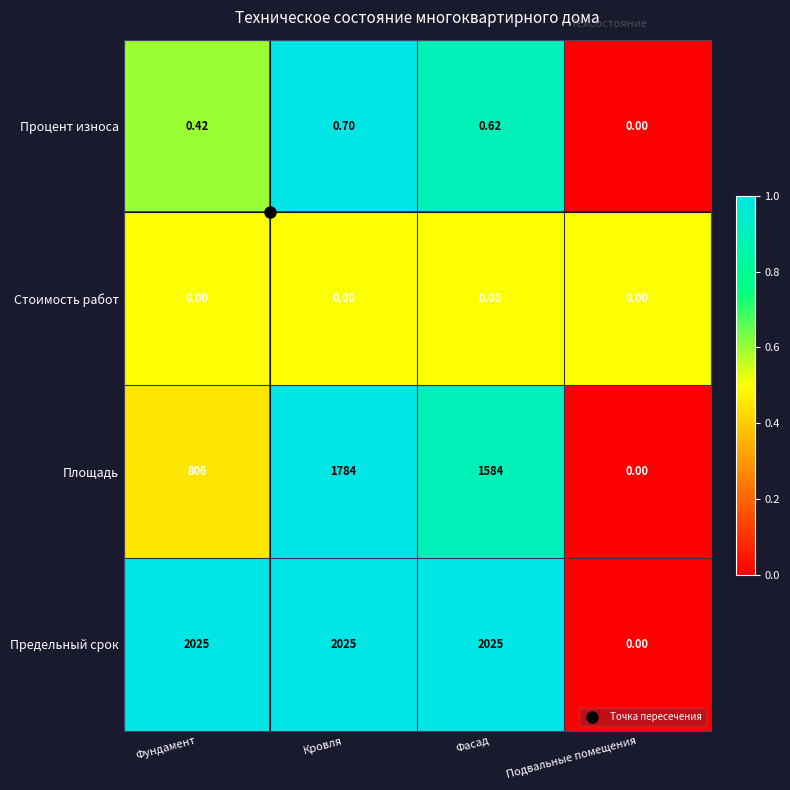

At Кровля, list the series in order from largest to smallest.

Предельный срок, Площадь, Процент износа, Стоимость работ